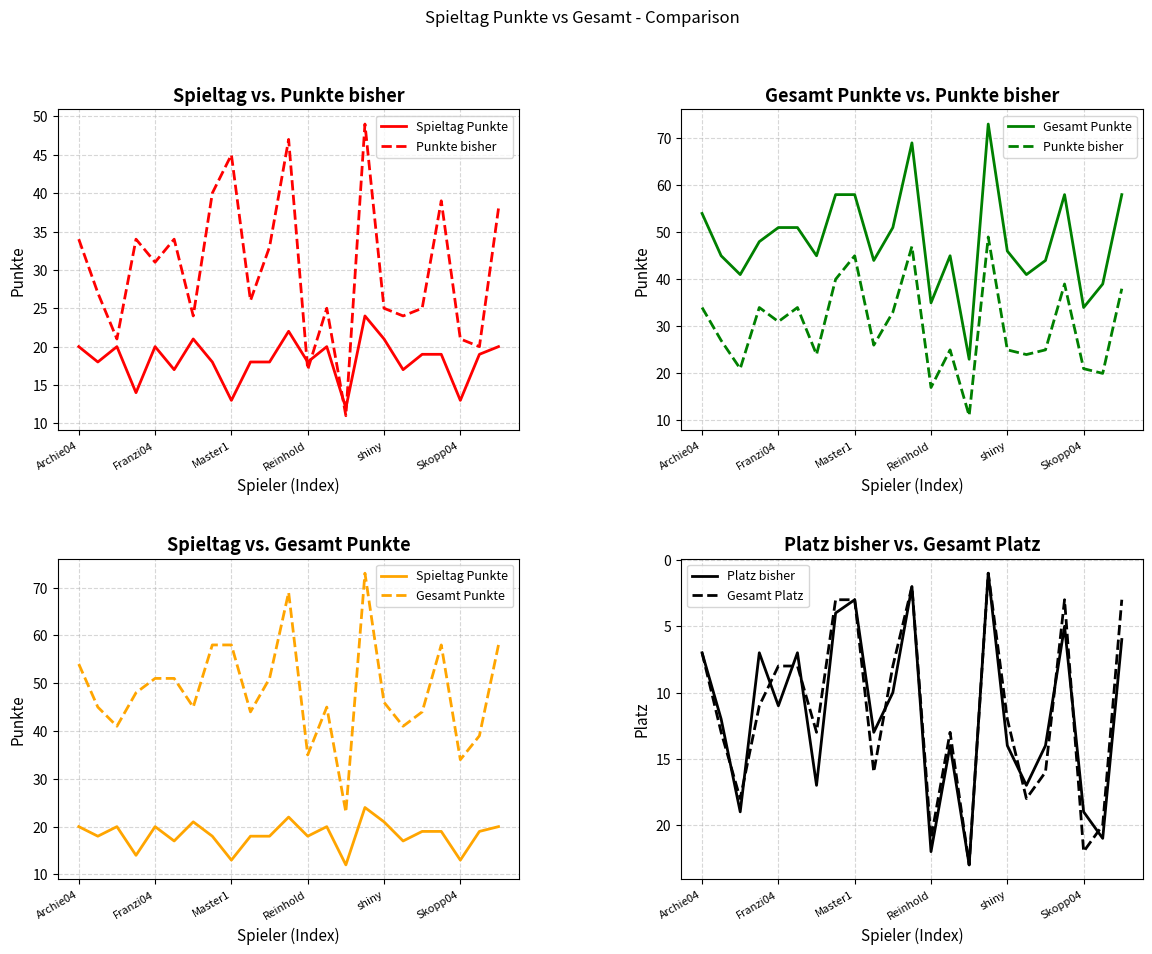

What is the label of the 9th point from the right?

14